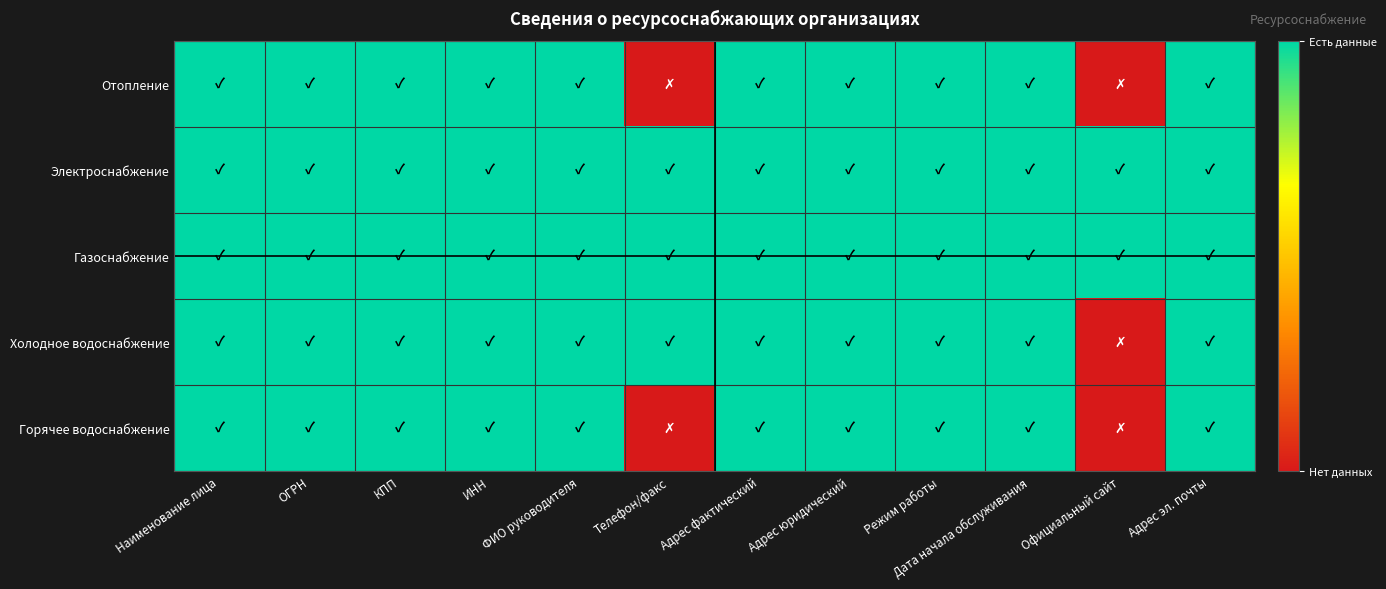

Reading left to right, what are all the values shown in this chart?

Отопление: Наименование лица=1	ОГРН=1	КПП=1	ИНН=1	ФИО руководителя=1	Телефон/факс=0	Адрес фактический=1	Адрес юридический=1	Режим работы=1	Дата начала обслуживания=1	Официальный сайт=0	Адрес эл. почты=1
Электроснабжение: Наименование лица=1	ОГРН=1	КПП=1	ИНН=1	ФИО руководителя=1	Телефон/факс=1	Адрес фактический=1	Адрес юридический=1	Режим работы=1	Дата начала обслуживания=1	Официальный сайт=1	Адрес эл. почты=1
Газоснабжение: Наименование лица=1	ОГРН=1	КПП=1	ИНН=1	ФИО руководителя=1	Телефон/факс=1	Адрес фактический=1	Адрес юридический=1	Режим работы=1	Дата начала обслуживания=1	Официальный сайт=1	Адрес эл. почты=1
Холодное водоснабжение: Наименование лица=1	ОГРН=1	КПП=1	ИНН=1	ФИО руководителя=1	Телефон/факс=1	Адрес фактический=1	Адрес юридический=1	Режим работы=1	Дата начала обслуживания=1	Официальный сайт=0	Адрес эл. почты=1
Горячее водоснабжение: Наименование лица=1	ОГРН=1	КПП=1	ИНН=1	ФИО руководителя=1	Телефон/факс=0	Адрес фактический=1	Адрес юридический=1	Режим работы=1	Дата начала обслуживания=1	Официальный сайт=0	Адрес эл. почты=1